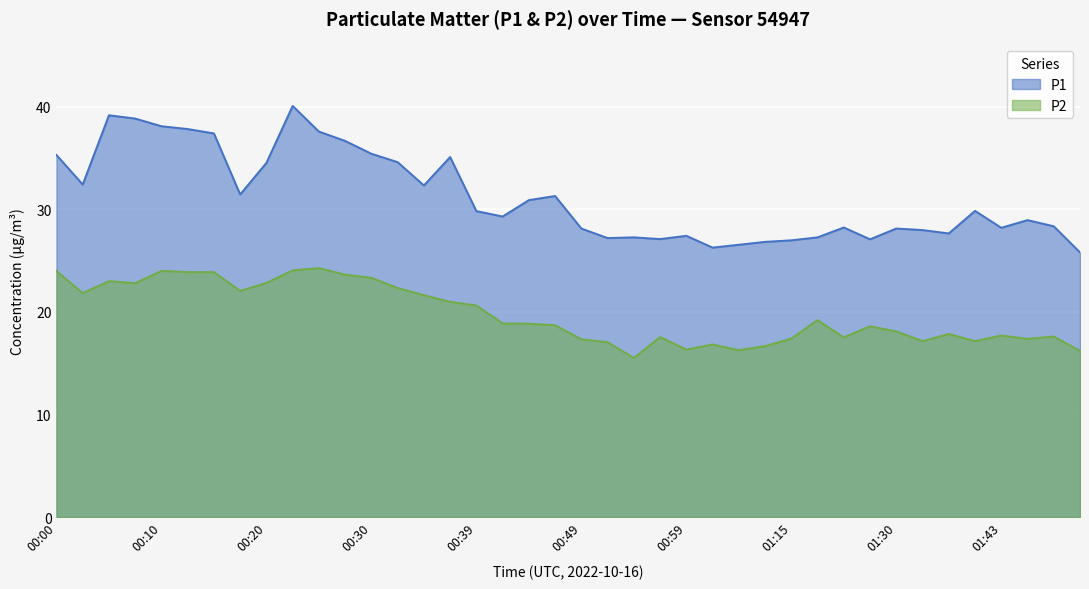

True or false: P1 and P2 intersect in this chart.

False